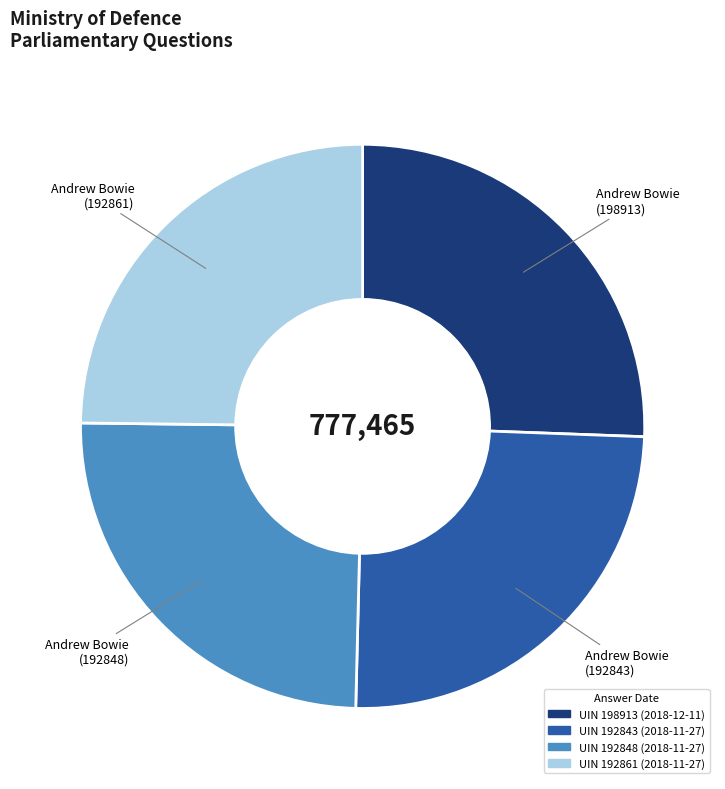

Is there any slice that represents more than half of the pie?

No